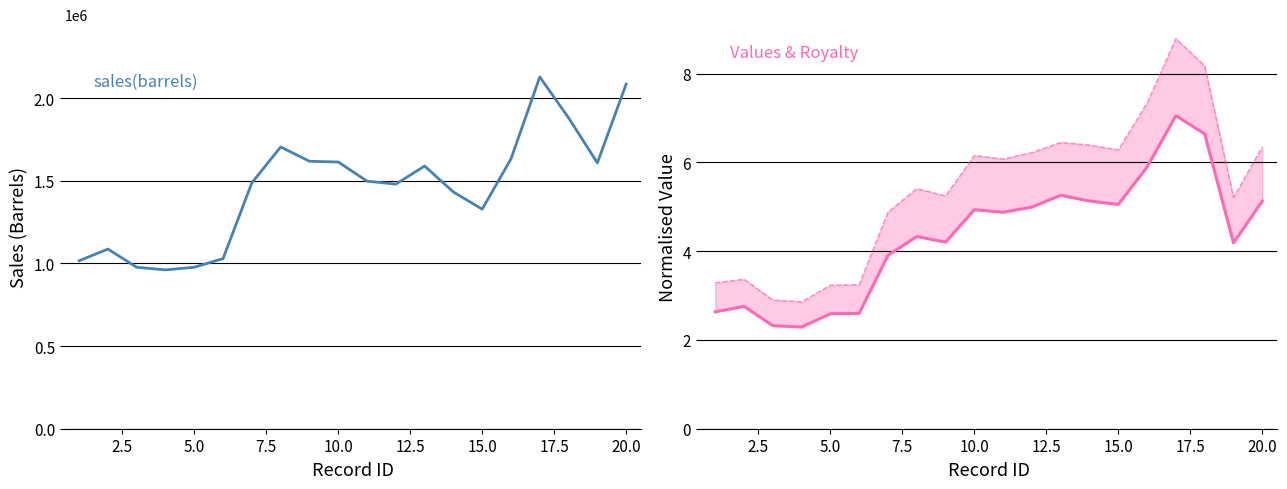

What is the difference between the second highest and minimum values in the sales(barrels) series?

1124513.3